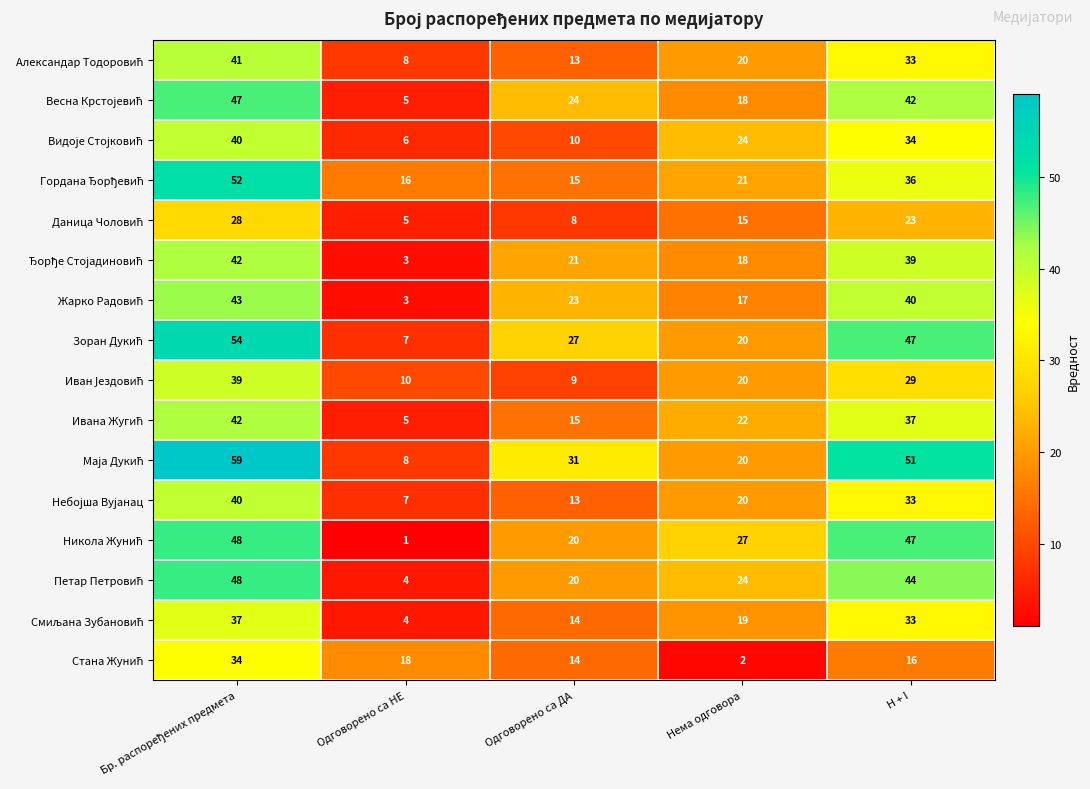

What is the difference between the highest and lowest values at H + I?

35